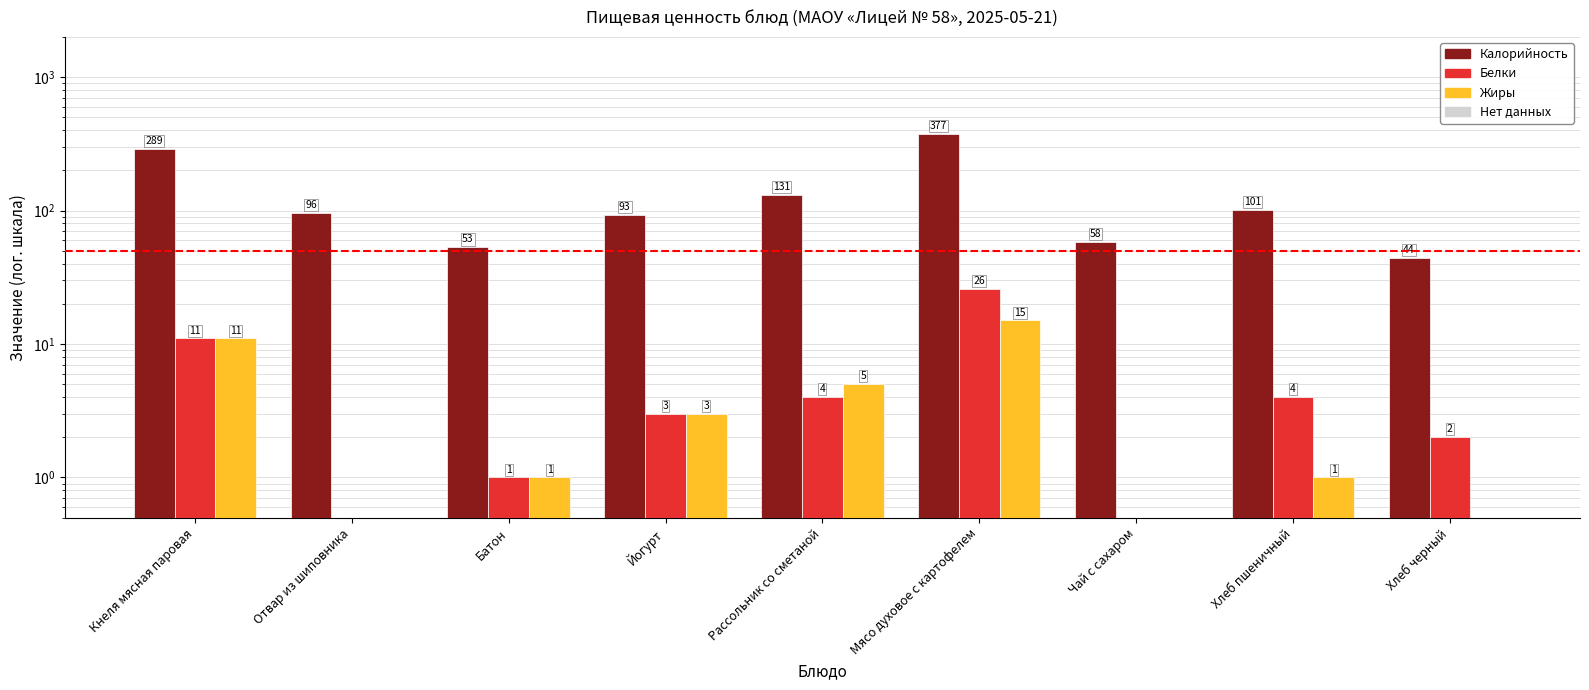

What is the label of the 2nd bar from the right?

Хлеб пшеничный